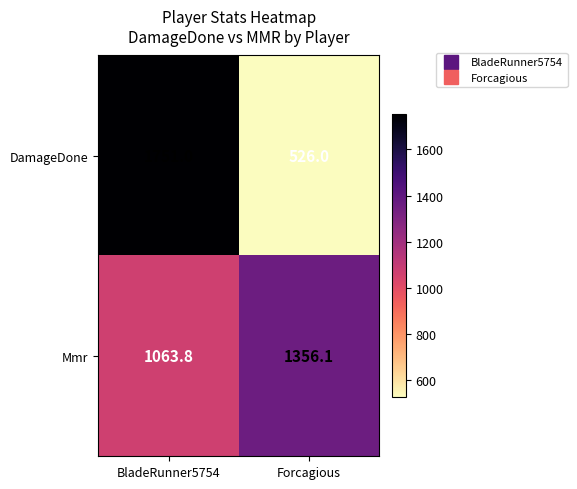

What is the spread (max minus min) of values at BladeRunner5754?

687.2